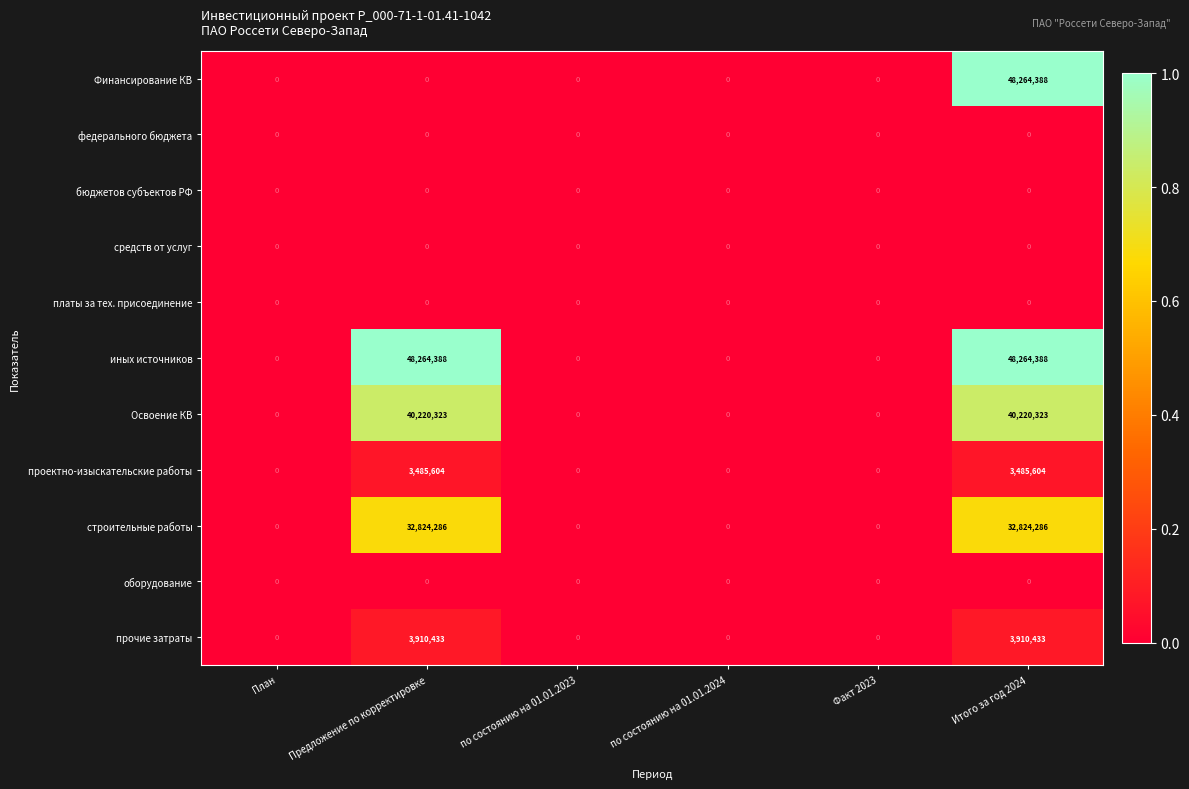

The проектно-изыскательские работы series shows 3485604 at Итого за год 2024. True or false?

True